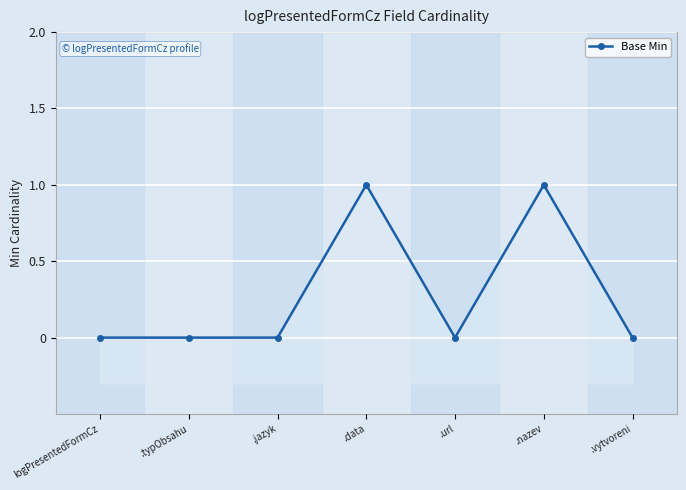

Is it true that the value at .vytvoreni is 0?

True